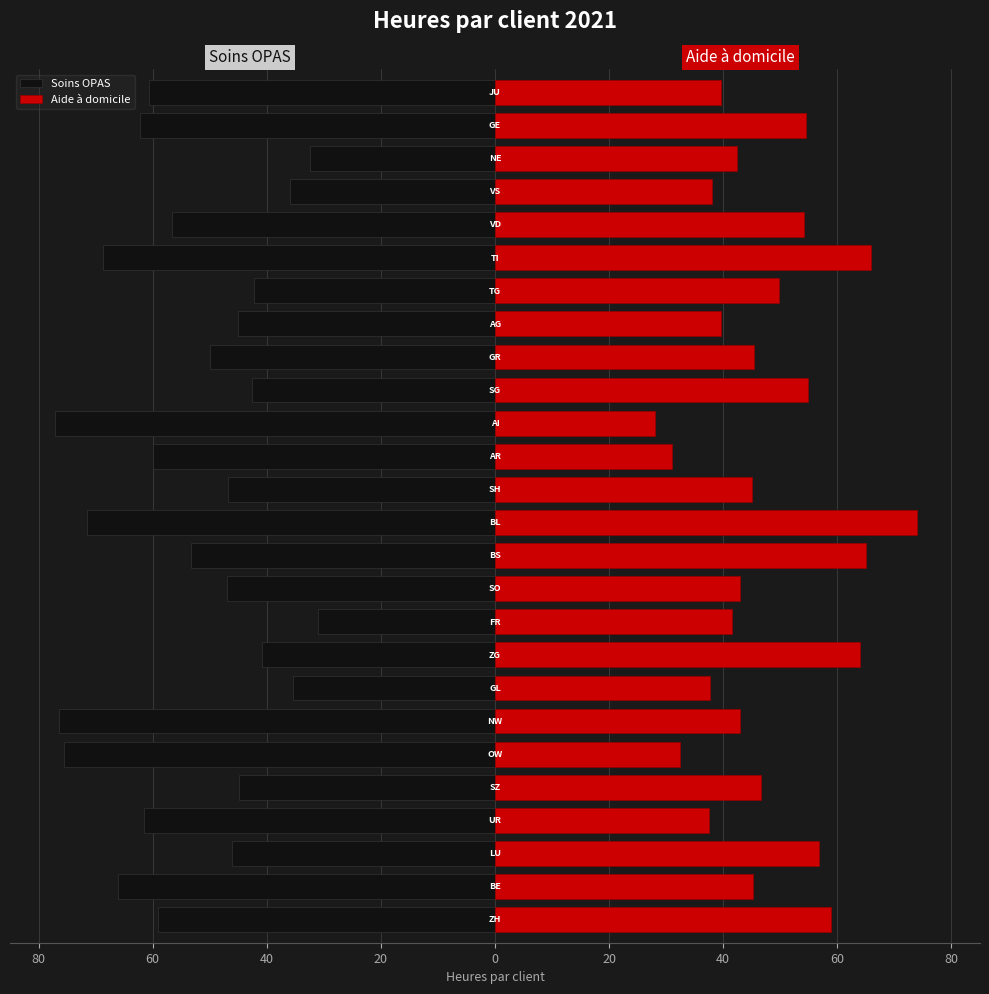

The Soins OPAS series shows -31.1 at 9. True or false?

True